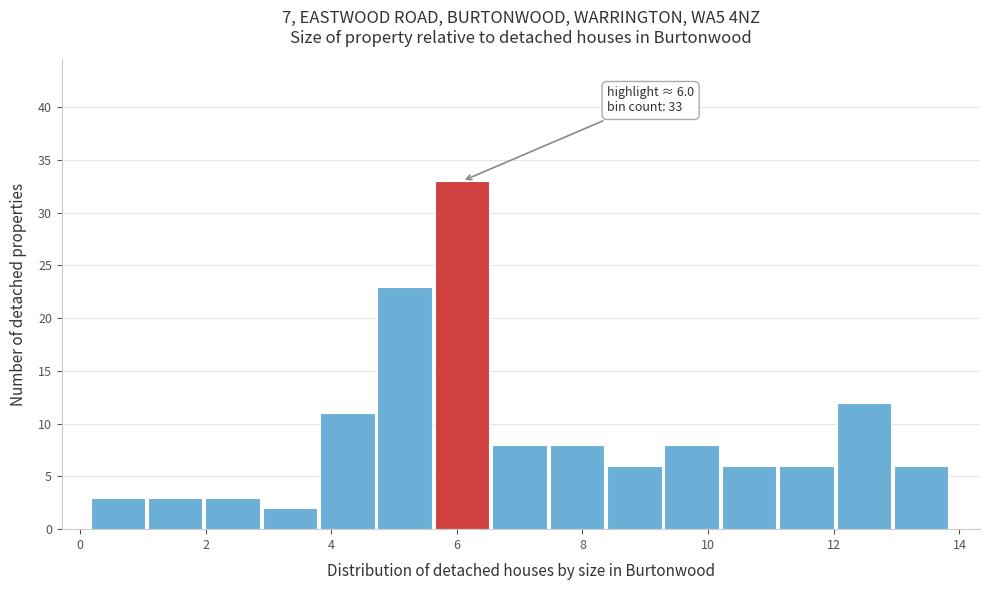

Which range on the x-axis has the tallest bar?

5.6 to 6.6